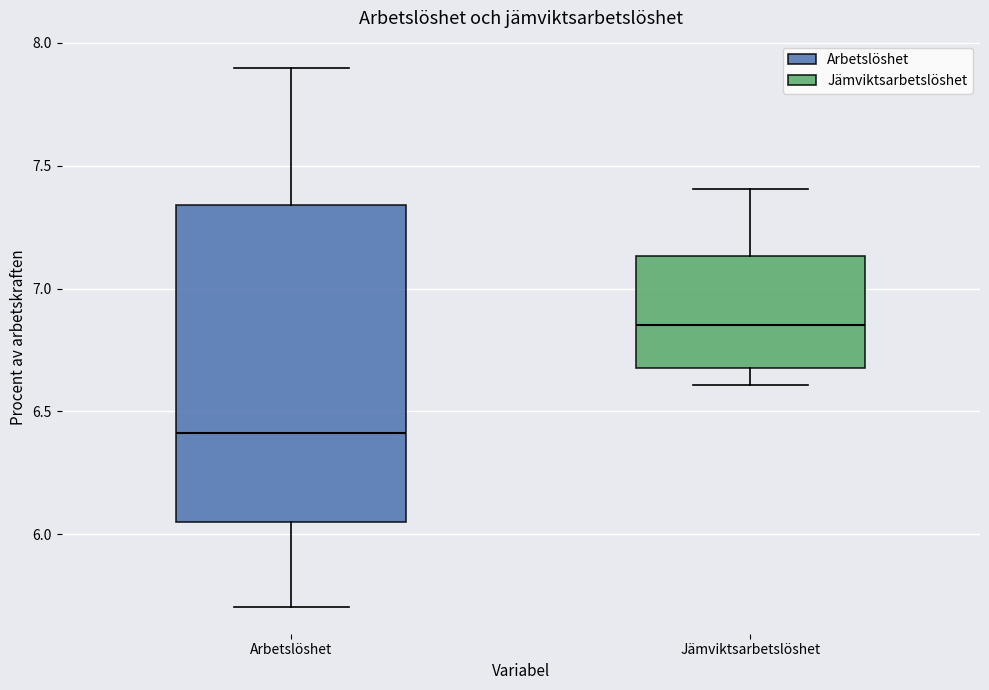

Reading left to right, transcribe this box plot: for each box, give where its median line is, the range the box spans, and where its two whiskers end, as read against the y-axis. The values are not printed on the chart, so give them approximately, as read against the axis.

Arbetslöshet: median 6.40, box 6.05 to 7.35, whiskers 5.70 to 7.90
Jämviktsarbetslöshet: median 6.85, box 6.70 to 7.15, whiskers 6.60 to 7.40